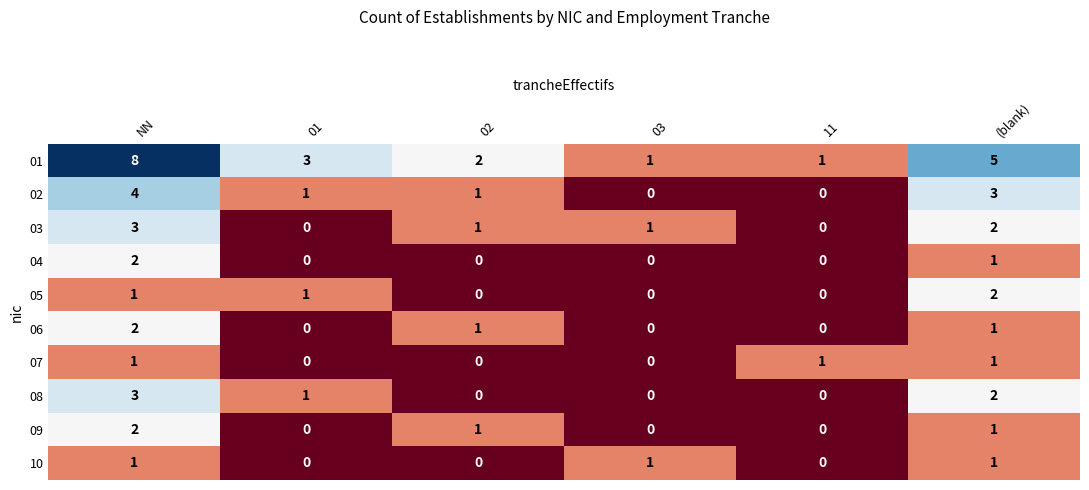

Which series has the widest spread of values?

01